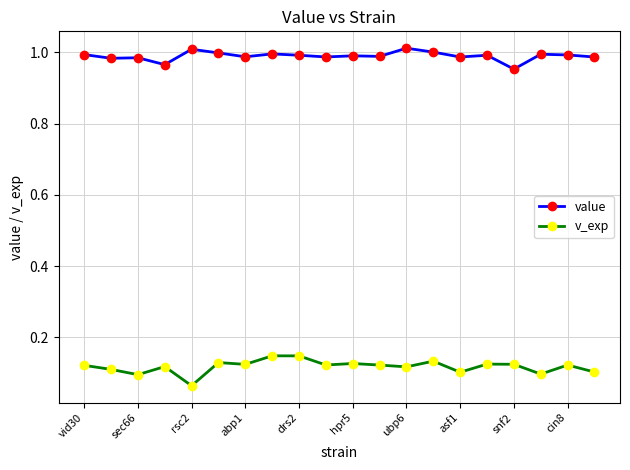

Which series has the largest total across all categories?

value